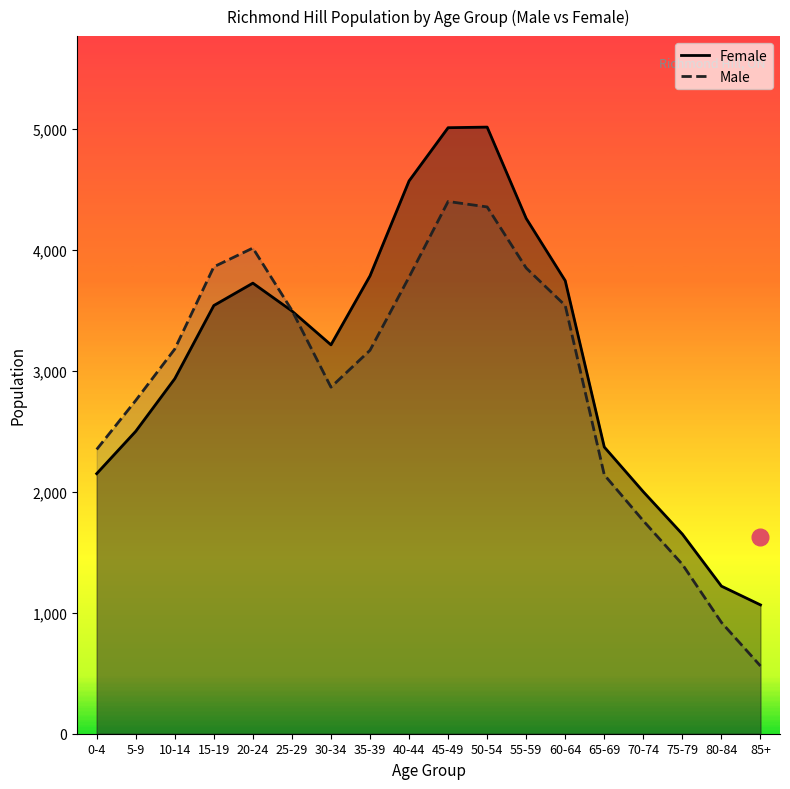

What is the label of the 10th point from the right?

40-44